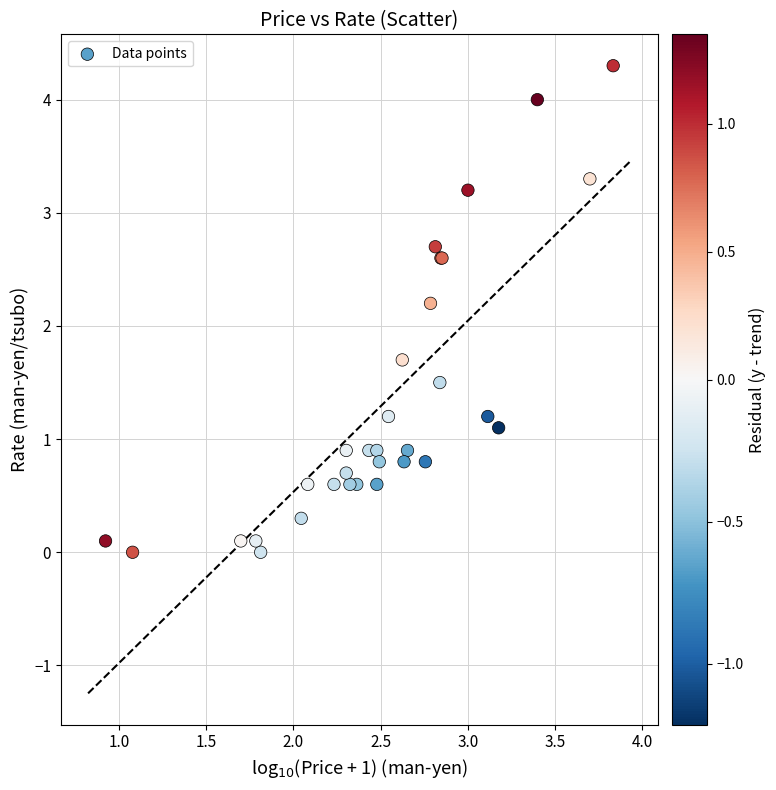

What Y value in the scatter plot is closest to 2?

2.2